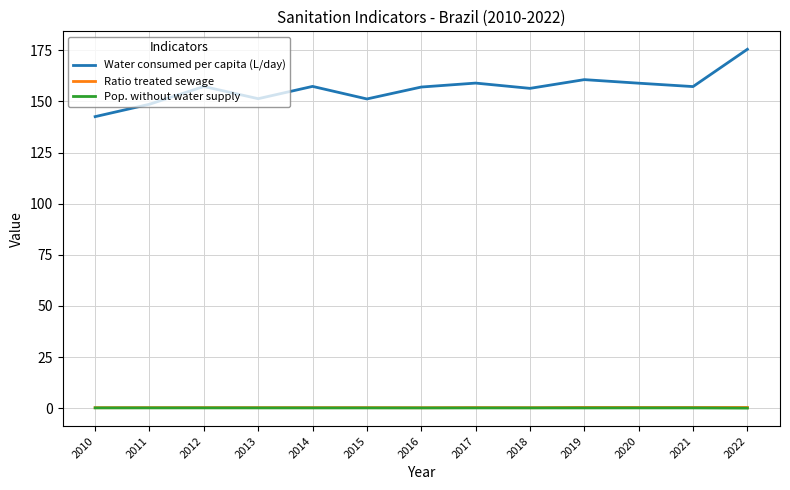

What is the sum of all Ratio treated sewage values?

3.3